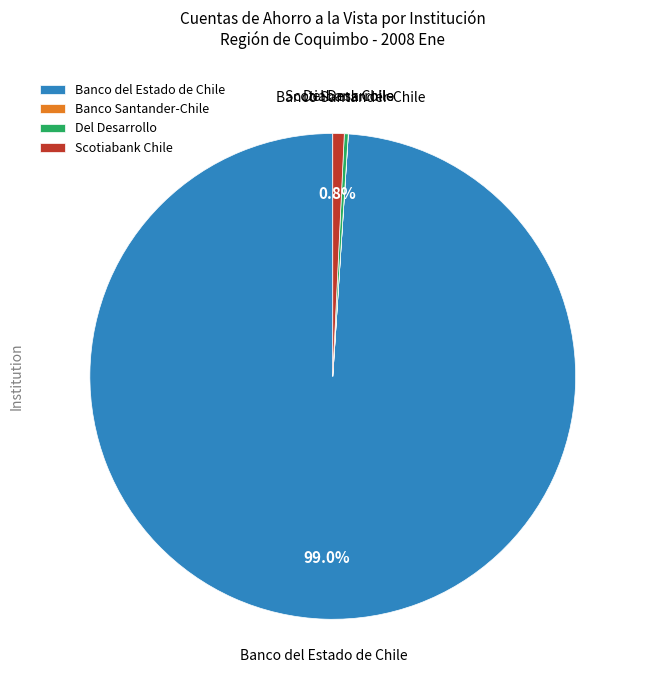

Which category has the biggest portion of the pie?

Banco del Estado de Chile